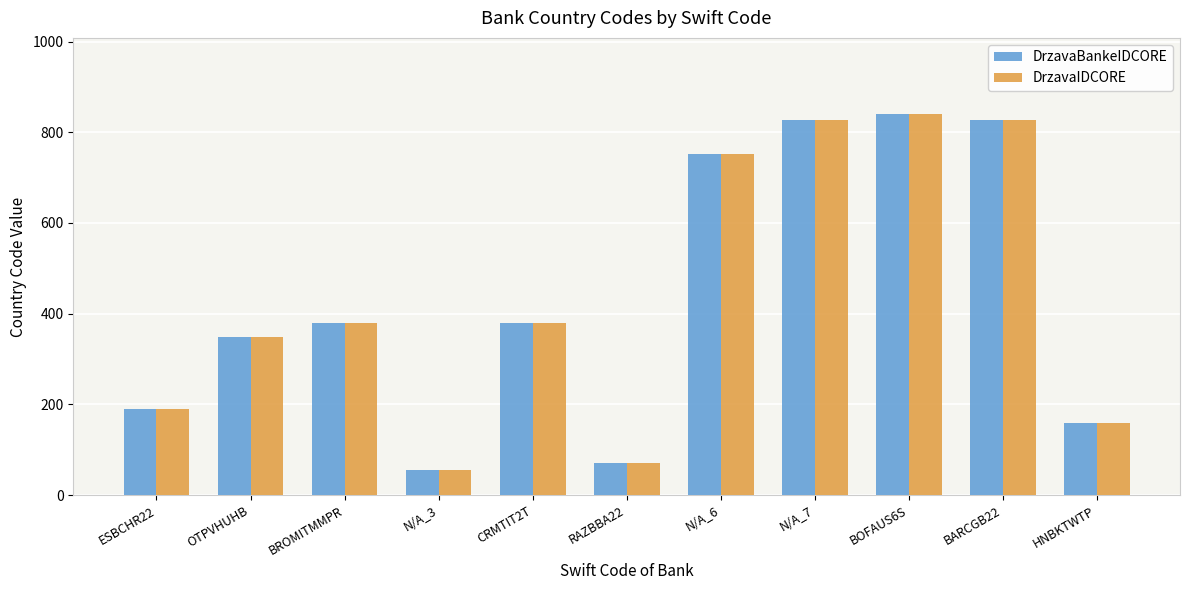

How many groups of bars are there?

11